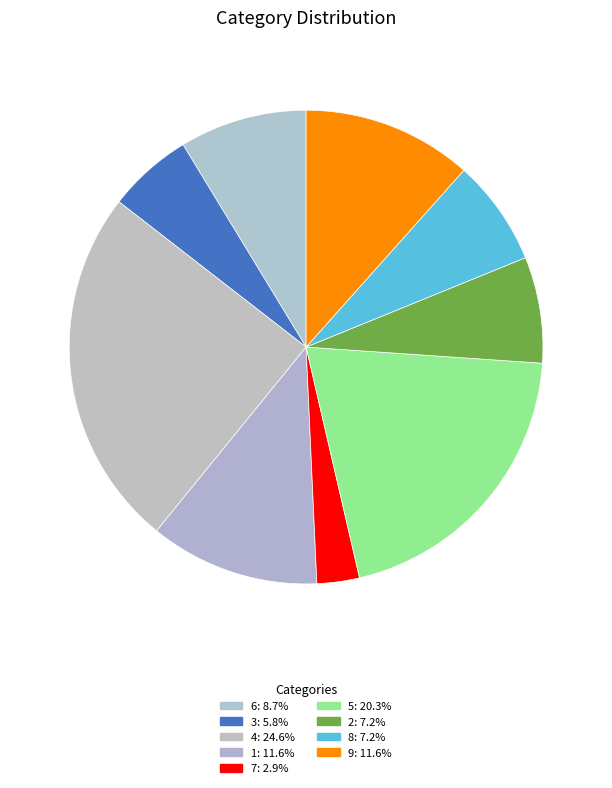

Count the number of slices in the pie.

9